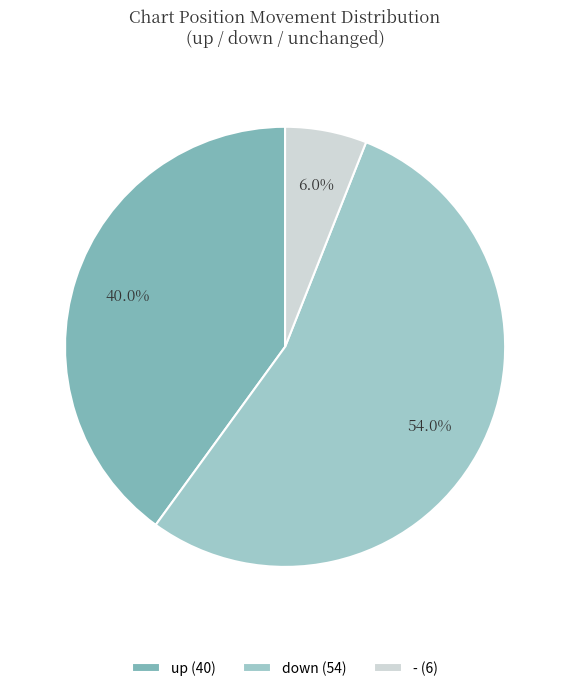

What is the total percentage of - and down?

60.0%